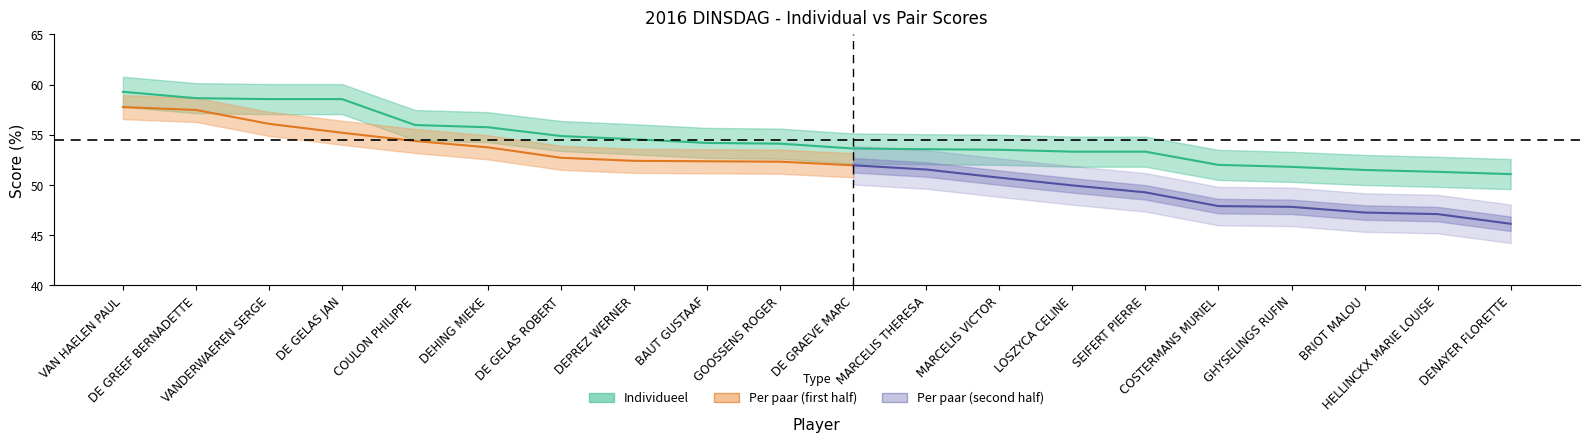

List the labels in order of value, largest first.

VAN HAELEN PAUL, DE GREEF BERNADETTE, VANDERWAEREN SERGE, DE GELAS JAN, COULON PHILIPPE, DEHING MIEKE, DE GELAS ROBERT, DEPREZ WERNER, BAUT GUSTAAF, GOOSSENS ROGER, DE GRAEVE MARC, MARCELIS THERESA, MARCELIS VICTOR, LOSZYCA CELINE, SEIFERT PIERRE, COSTERMANS MURIEL, GHYSELINGS RUFIN, BRIOT MALOU, HELLINCKX MARIE LOUISE, DENAYER FLORETTE